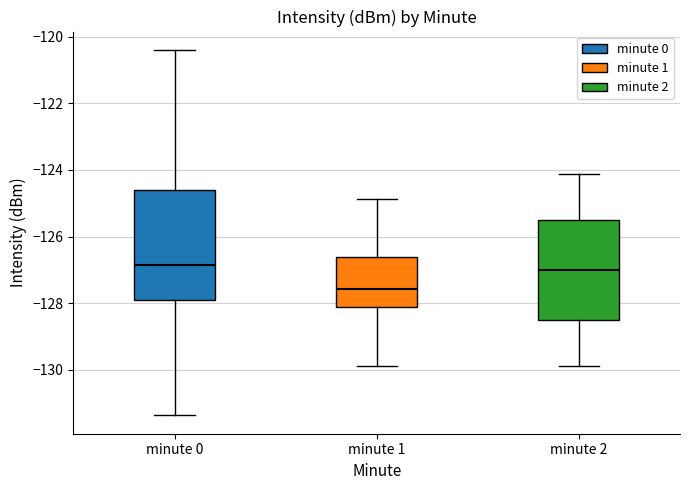

Which box's median line is the lowest?

minute 1